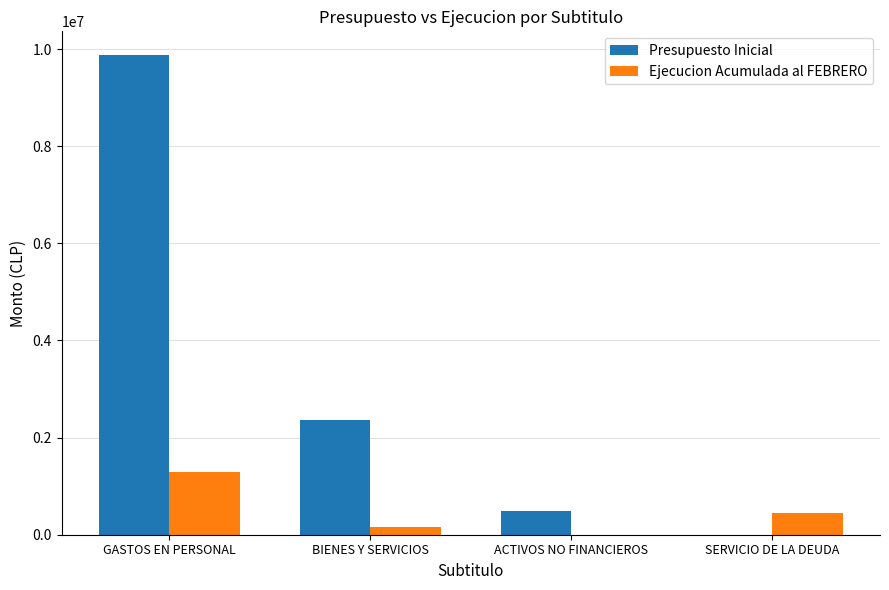

What is the sum of all Ejecucion Acumulada al FEBRERO values?

1896194